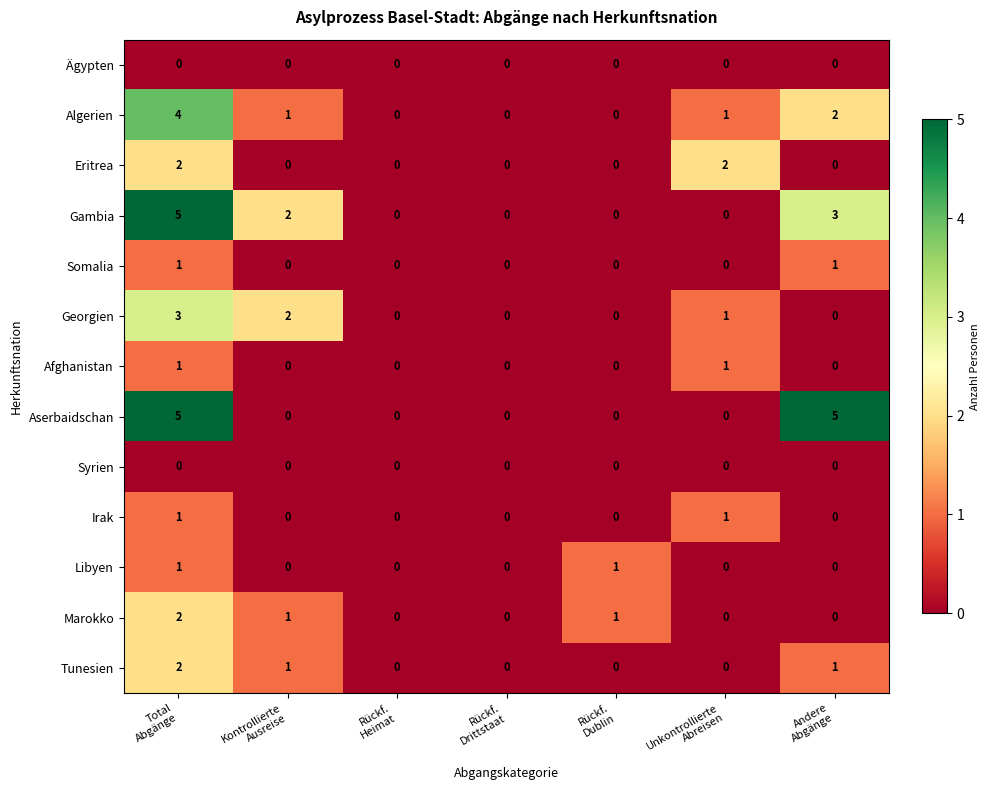

What is the maximum value shown in the chart?

5